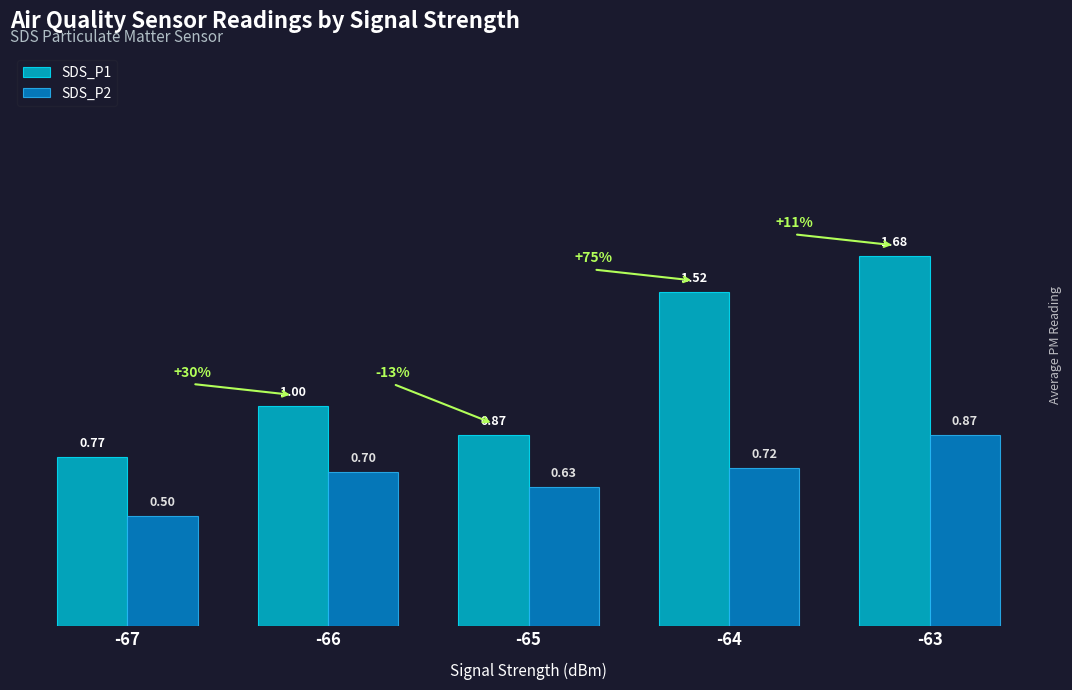

List the series in order of their overall mean, lowest first.

SDS_P2, SDS_P1